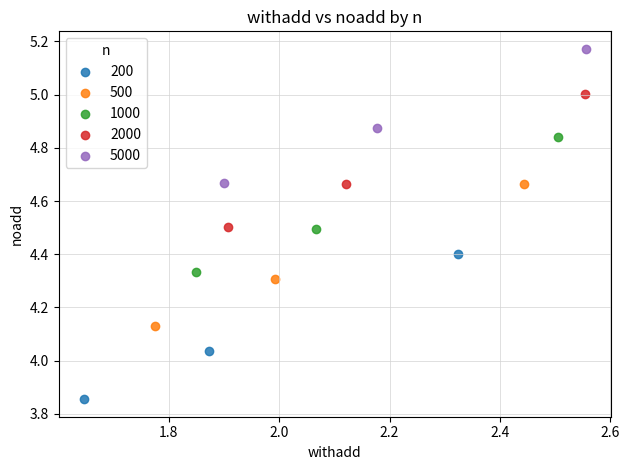

Which series has the widest spread of Y values?

200